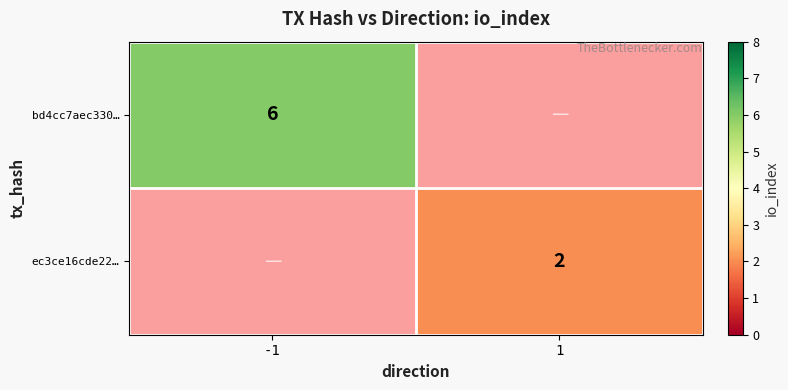

True or false: bd4cc7aec330… has a value of 2 at -1.

False